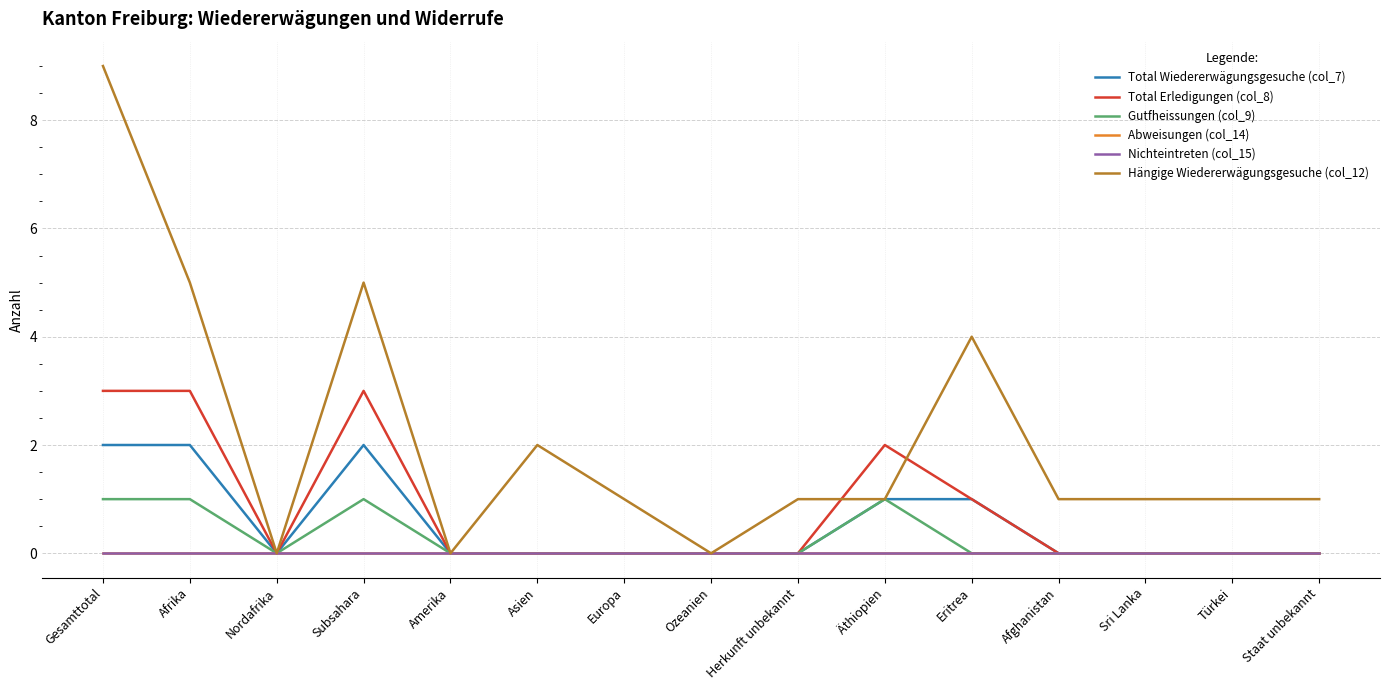

Reading left to right, what are all the values shown in this chart?

Total Wiedererwägungsgesuche (col_7): 2	2	0	2	0	0	0	0	0	1	1	0	0	0	0
Total Erledigungen (col_8): 3	3	0	3	0	0	0	0	0	2	1	0	0	0	0
Gutfheissungen (col_9): 1	1	0	1	0	0	0	0	0	1	0	0	0	0	0
Abweisungen (col_14): 0	0	0	0	0	0	0	0	0	0	0	0	0	0	0
Nichteintreten (col_15): 0	0	0	0	0	0	0	0	0	0	0	0	0	0	0
Hängige Wiedererwägungsgesuche (col_12): 9	5	0	5	0	2	1	0	1	1	4	1	1	1	1